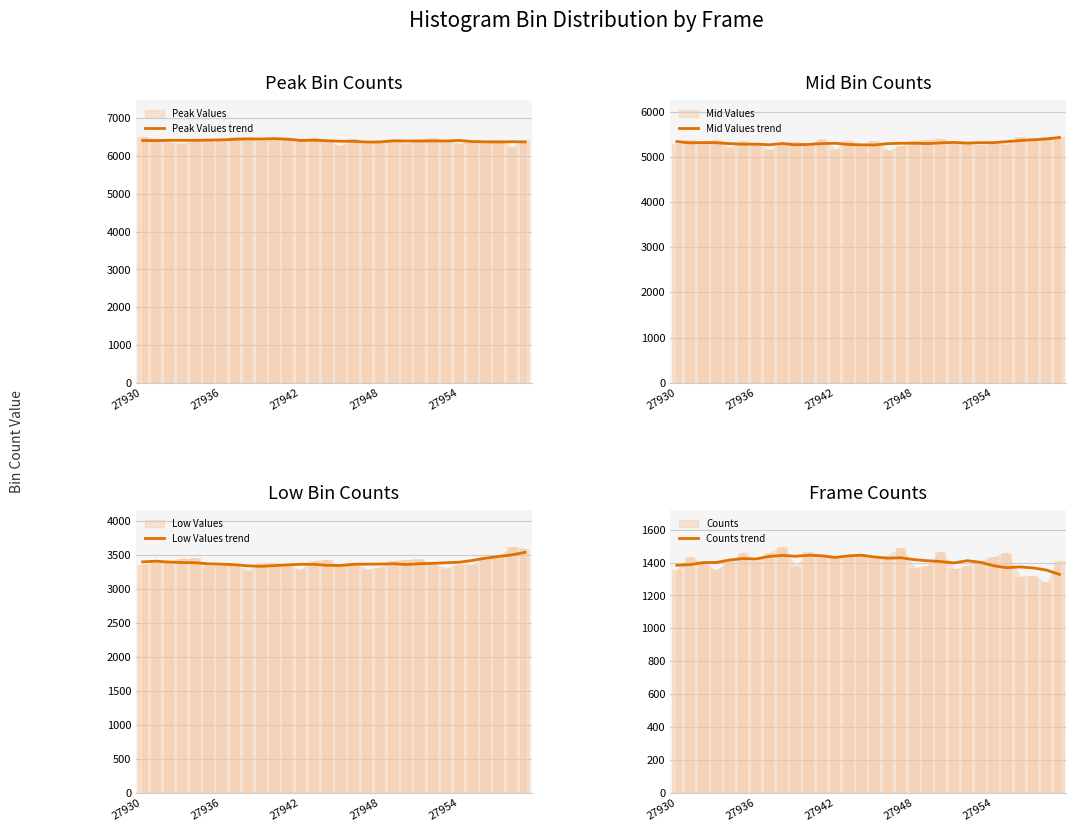

Which series has the widest spread of values?

Low Values trend